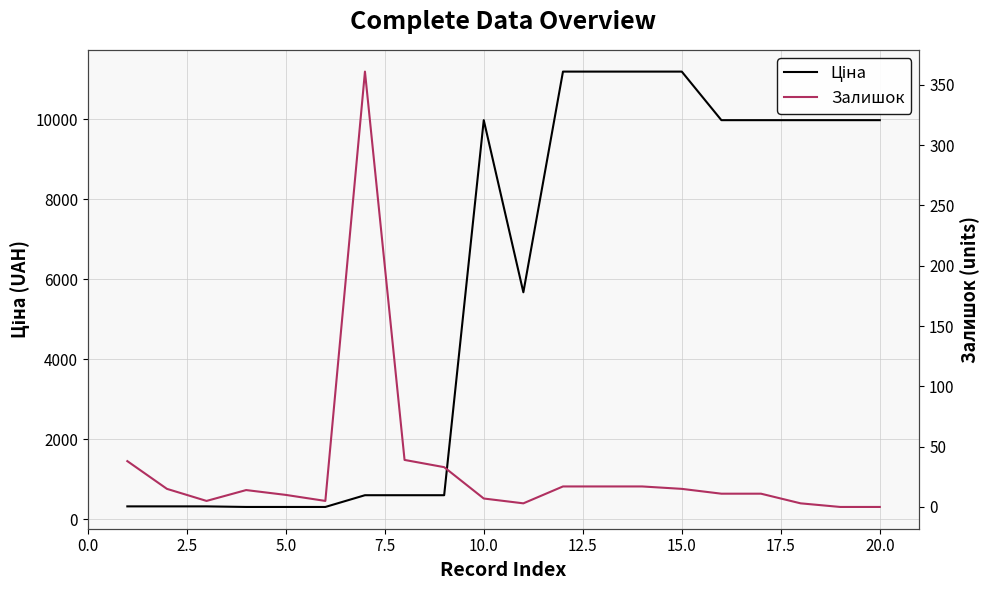

True or false: Ціна and Залишок intersect in this chart.

False